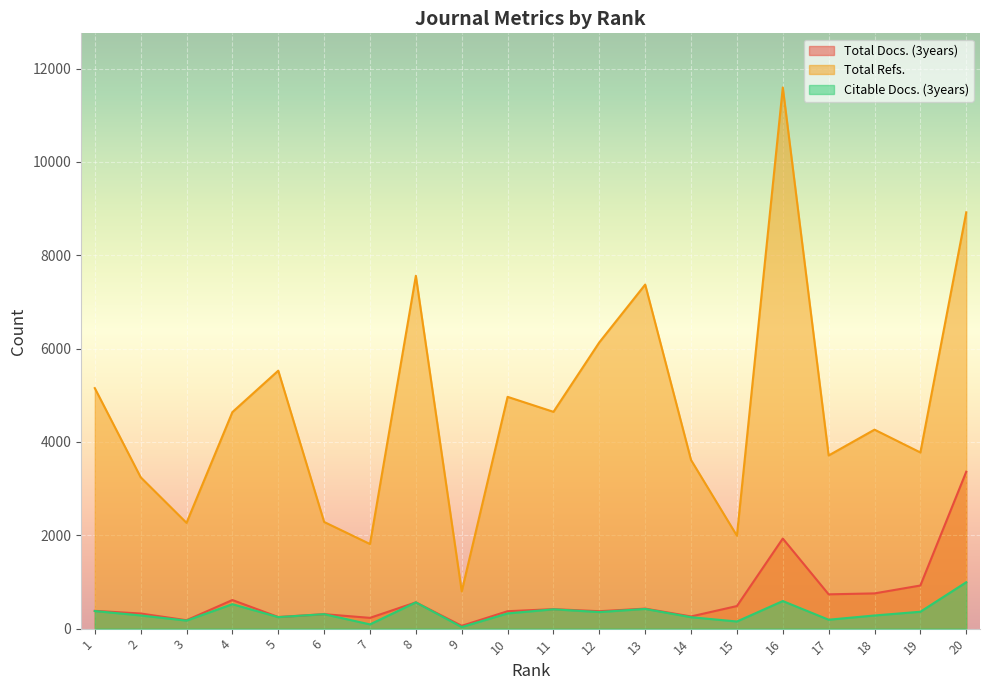

What is the highest value of the Total Docs. (3years) series?

3362